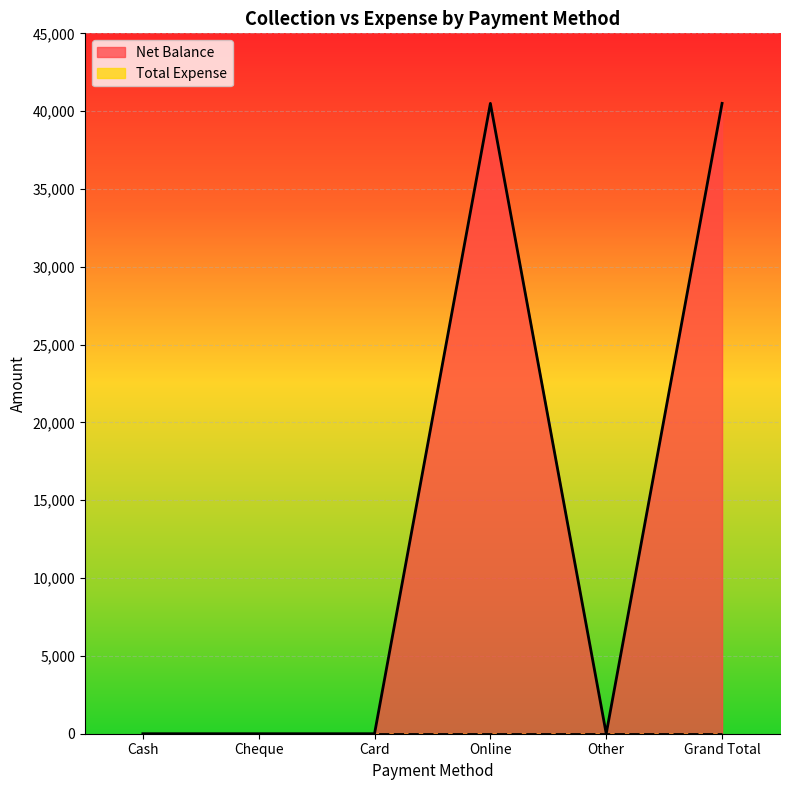

What is the label of the 4th point from the right?

Card